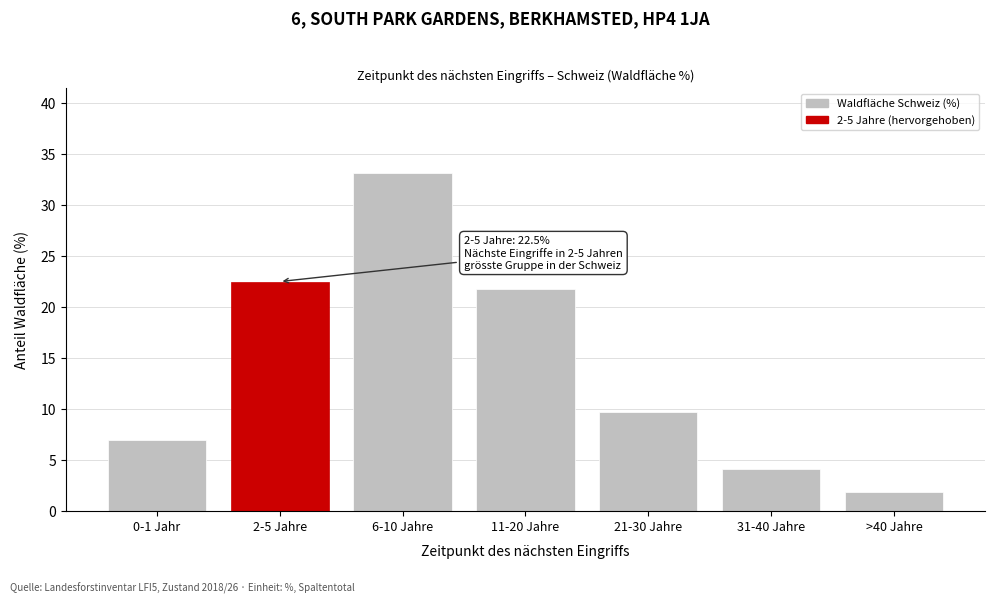

Reading left to right, transcribe all the data shown in this chart.

6.9	22.5	33.2	21.8	9.7	4.1	1.8